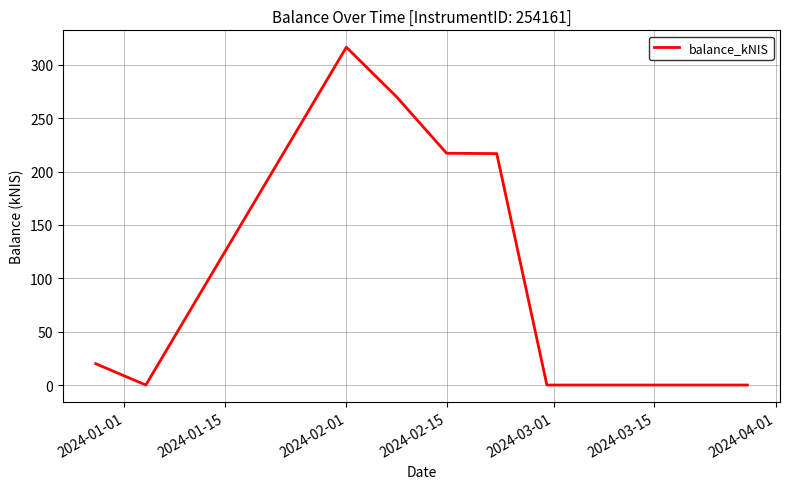

What is the average value?

130.1